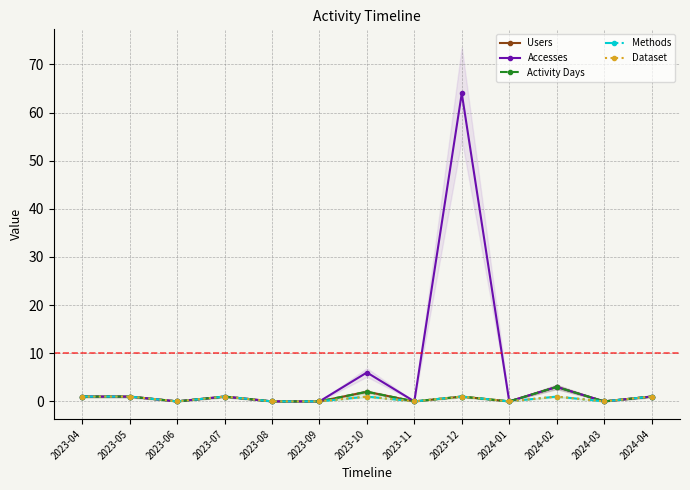

Which has a higher value, 2023-04 or 2024-04?

2023-04